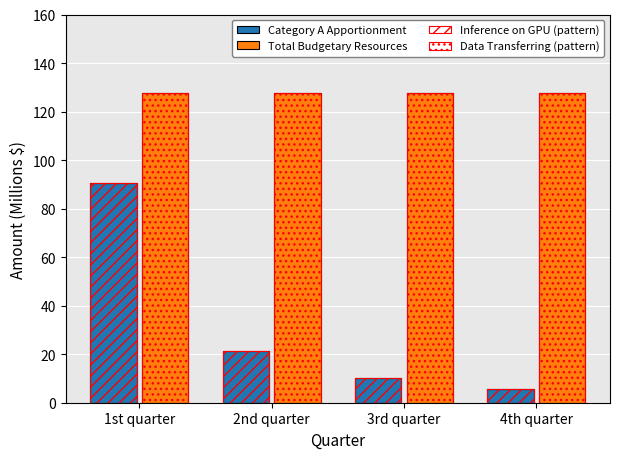

Does the chart contain stacked bars?

No